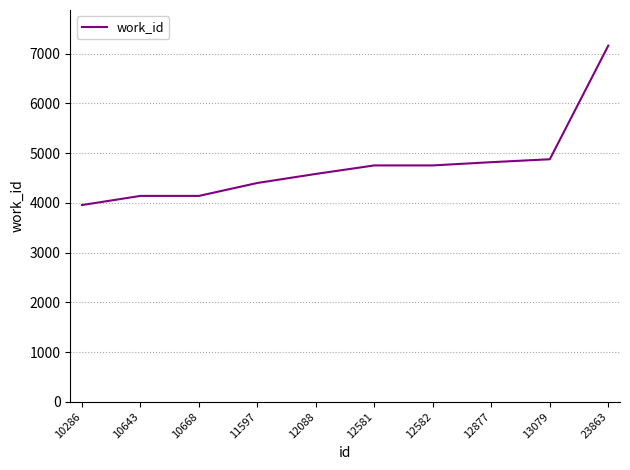

Which has a higher value, 23863 or 10643?

23863